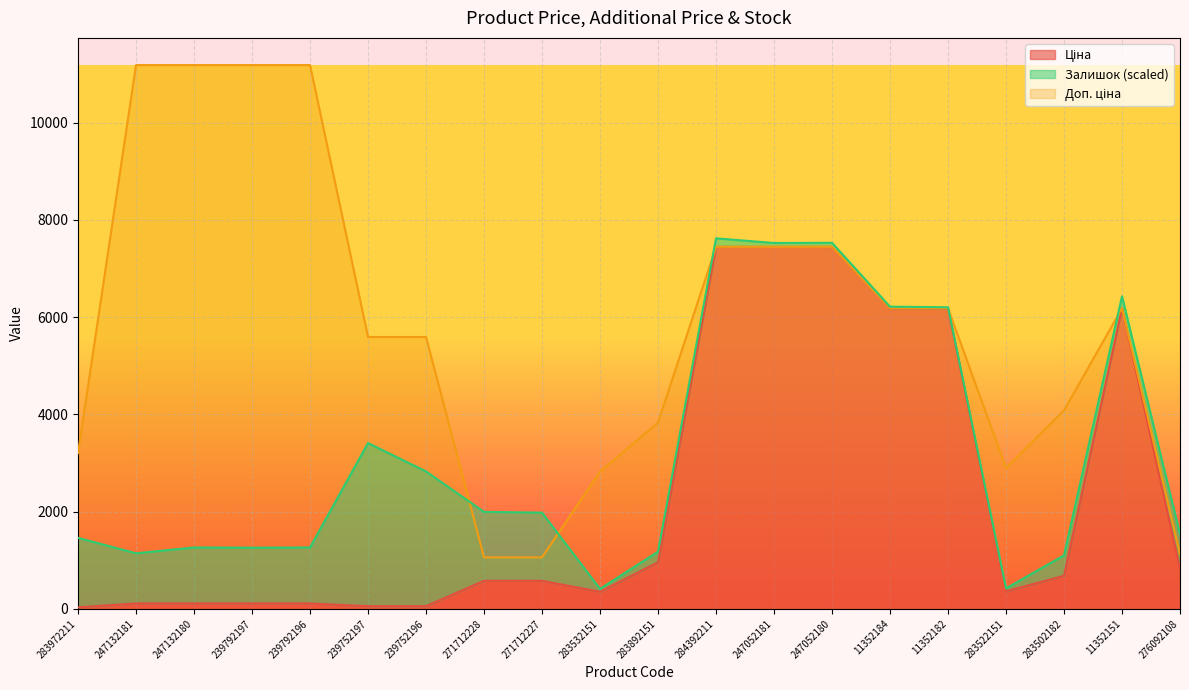

What is the lowest value of the Доп. ціна series?

1060.0